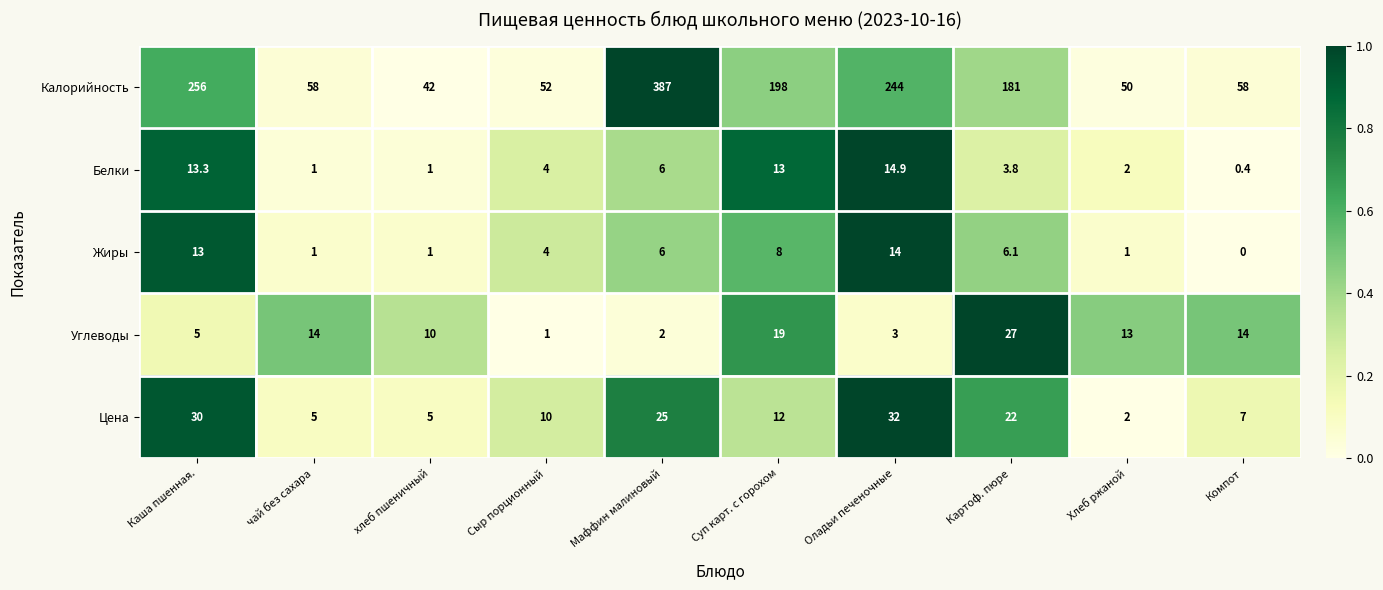

Where does the Калорийность series first go above 181?

Каша пшенная.